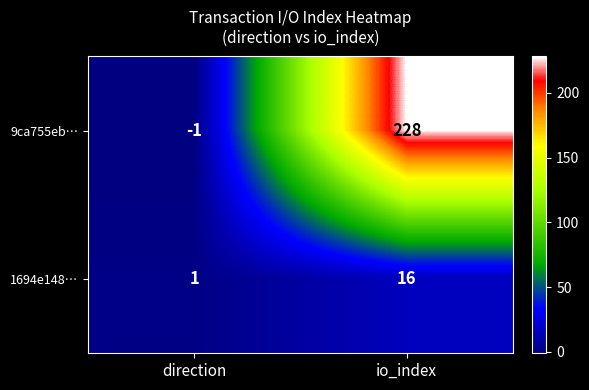

What is the minimum value shown in the chart?

-1